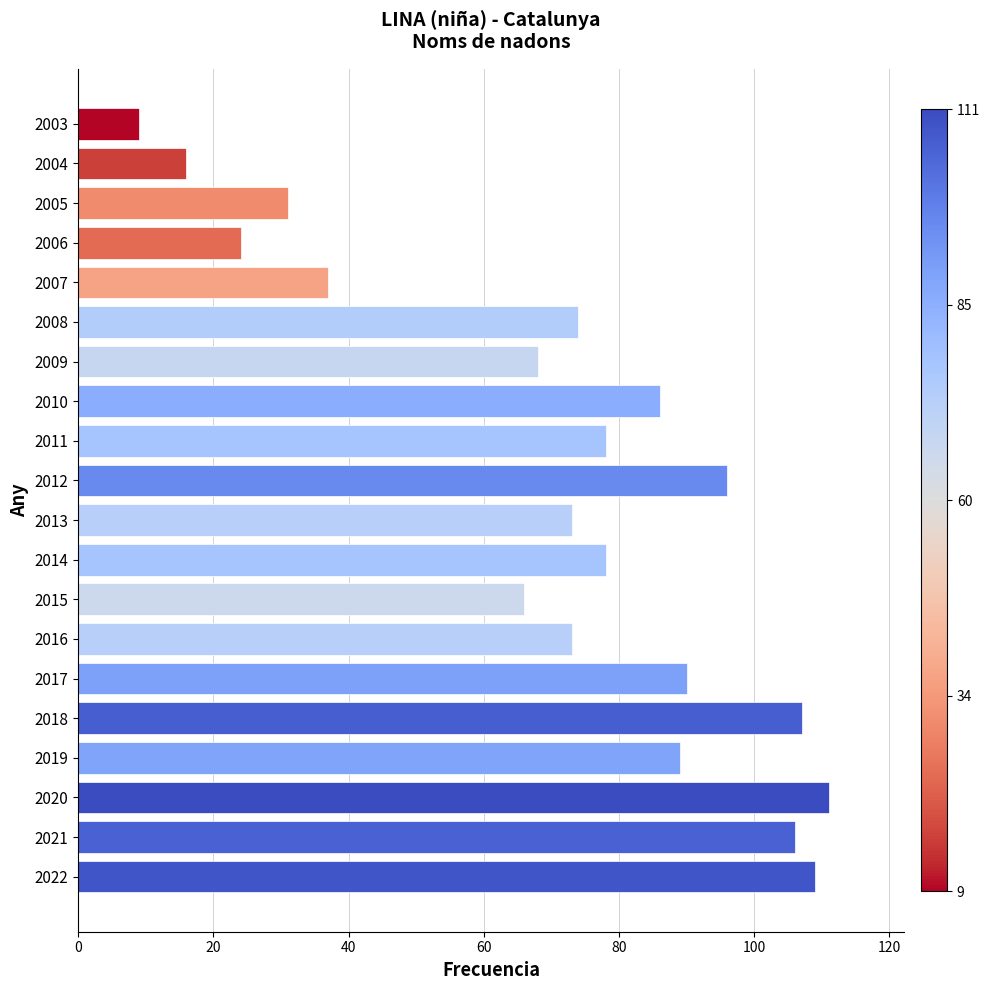

Where is the data nearest to the value 60?

2015